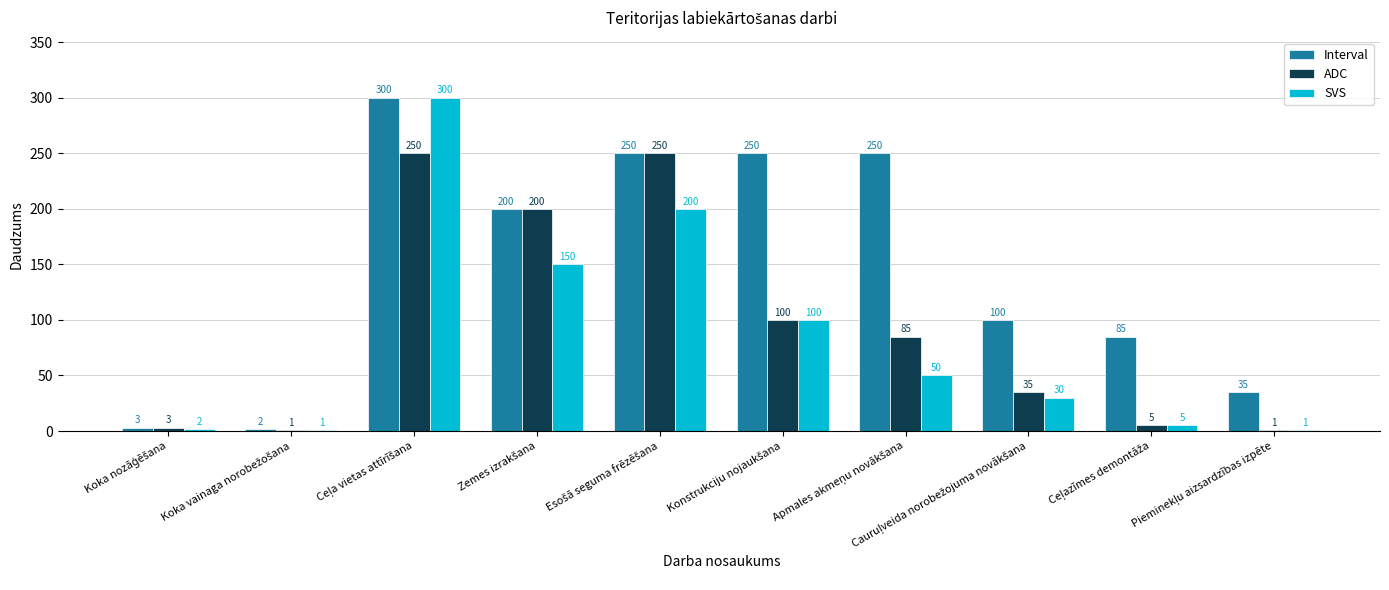

Which series has the widest spread of values?

SVS